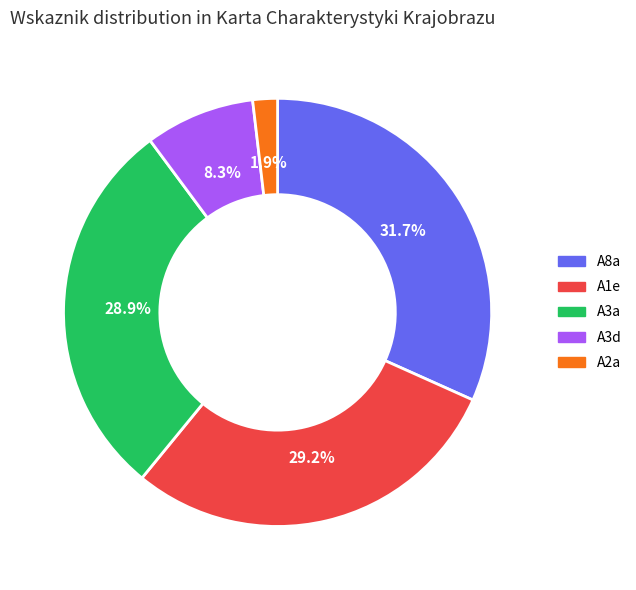

Count the number of slices in the pie.

5